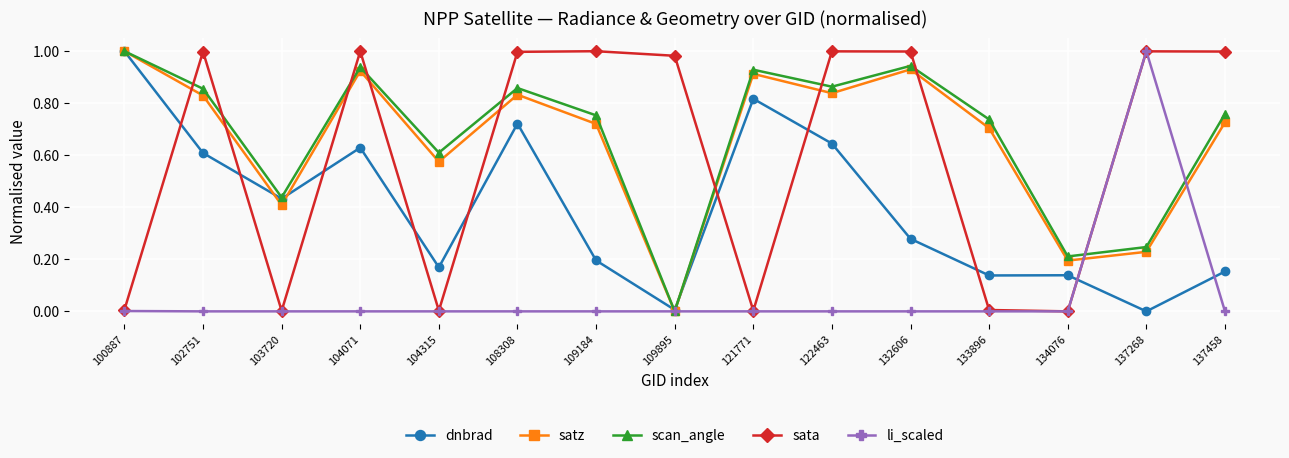

How many lines are shown in the chart?

5